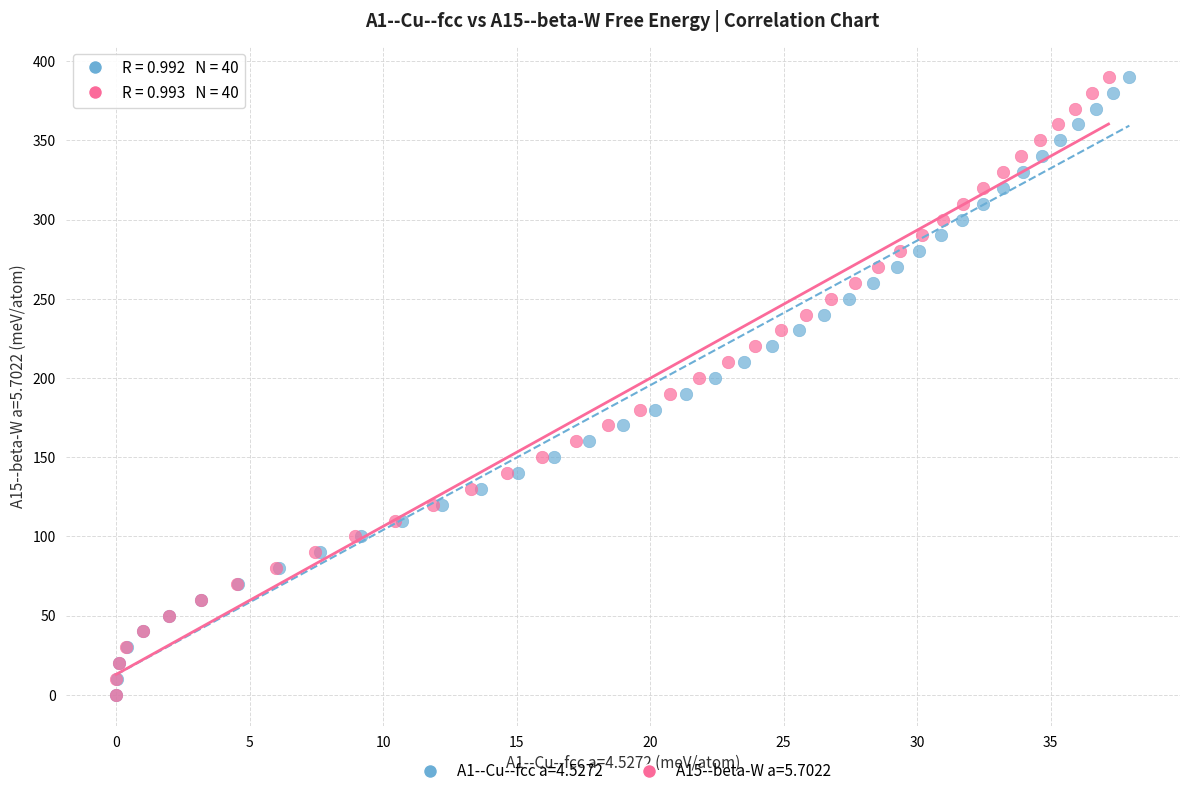

What are all the series names shown in the legend?

A1--Cu--fcc a=4.5272, A15--beta-W a=5.7022